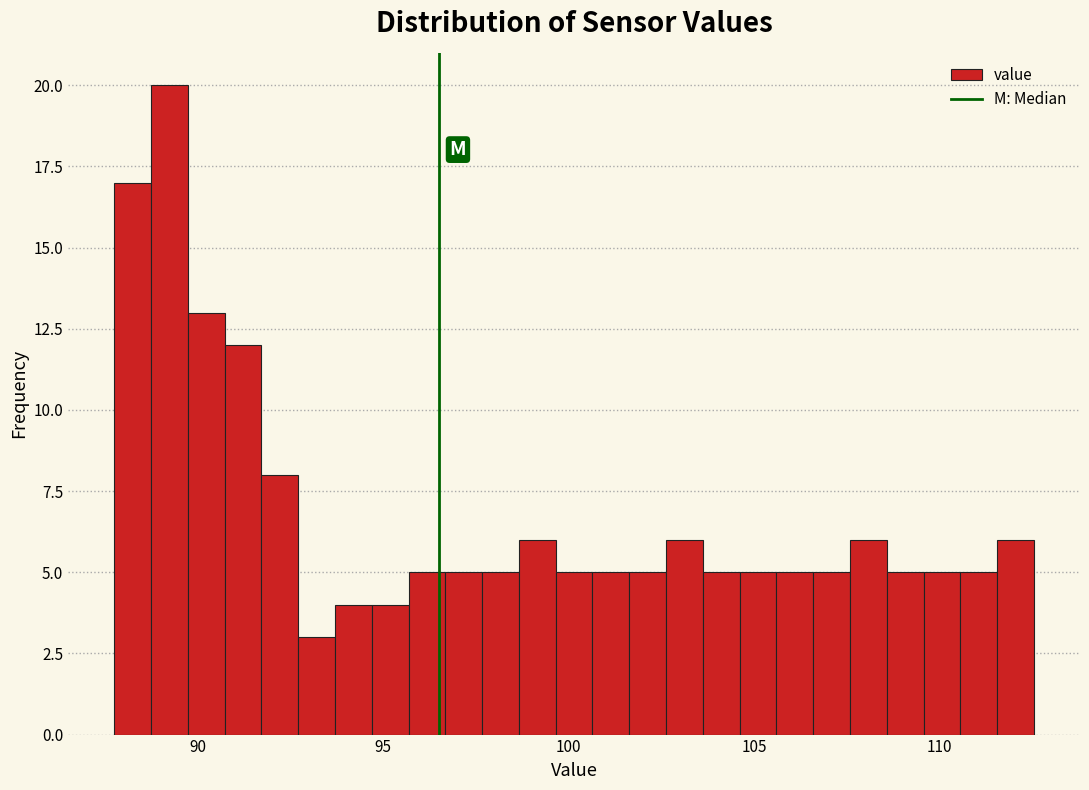

Around what value on the x-axis is the tallest bar? Give the approximate position of its centre, as read against the axis.

89.0